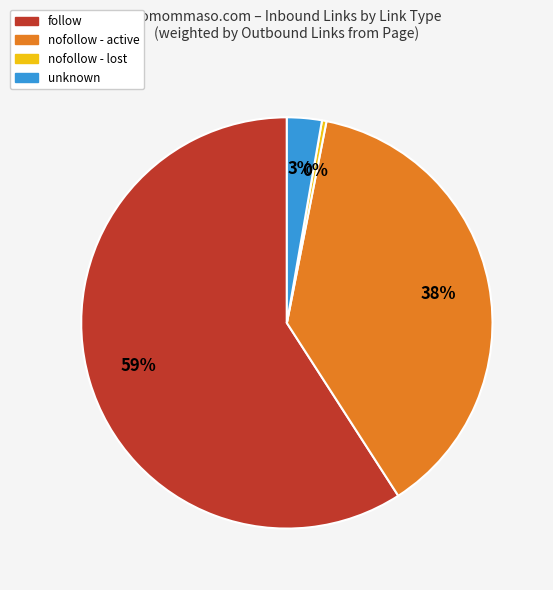

To the nearest percent, what is the average slice percentage?

25%